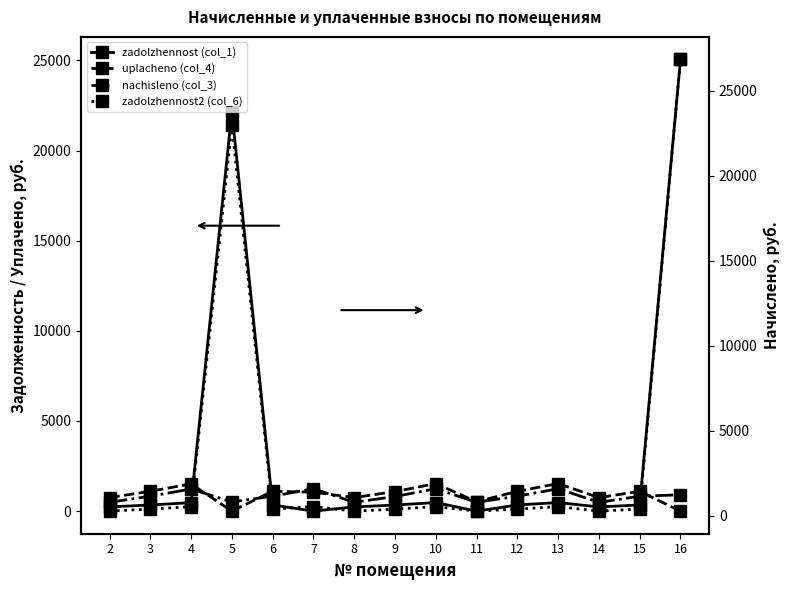

Reading left to right, transcribe all the data shown in this chart.

zadolzhennost (col_1): 2=234.4	3=342.5	4=470.3	5=22165.7	6=343.2	7=0.0	8=234.4	9=337.7	10=475.7	11=0.0	12=342.3	13=475.7	14=233.6	15=342.3	16=25051.5
uplacheno (col_4): 2=753.0	3=1101.7	4=1511.0	5=0.0	6=1102.3	7=1053.3	8=753.0	9=1084.9	10=1528.3	11=520.3	12=1099.8	13=1528.3	14=750.5	15=1099.8	16=0.0
nachisleno (col_3): 2=777.9	3=1138.8	4=1561.0	5=801.0	6=1138.8	7=1581.5	8=777.9	9=1120.8	10=1578.9	11=780.5	12=1136.2	13=1578.9	14=775.4	15=1136.2	16=1220.6
zadolzhennost2 (col_6): 2=259.3	3=379.6	4=520.3	5=22966.7	6=379.6	7=527.1	8=259.3	9=373.6	10=526.3	11=260.2	12=378.7	13=526.3	14=258.5	15=378.7	16=26854.5